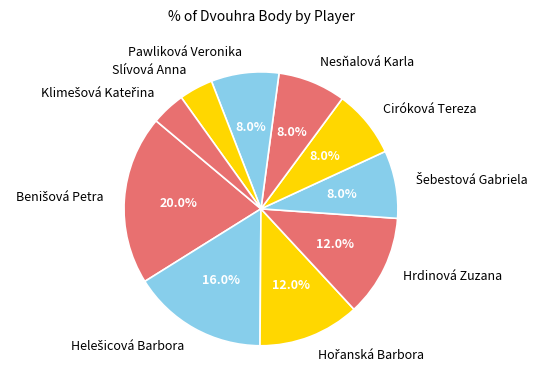

To the nearest percent, what is the difference between the largest and smallest slice percentages?

16%